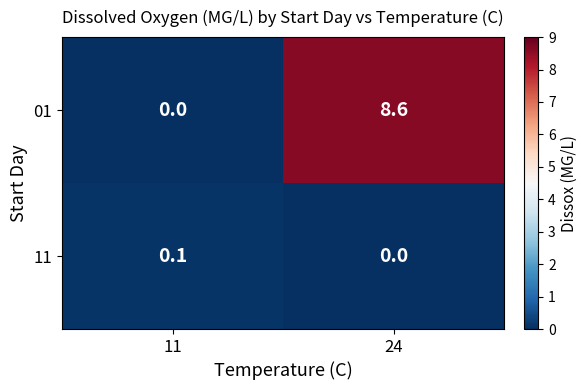

Between 11 and 24, which series saw the biggest shift?

01